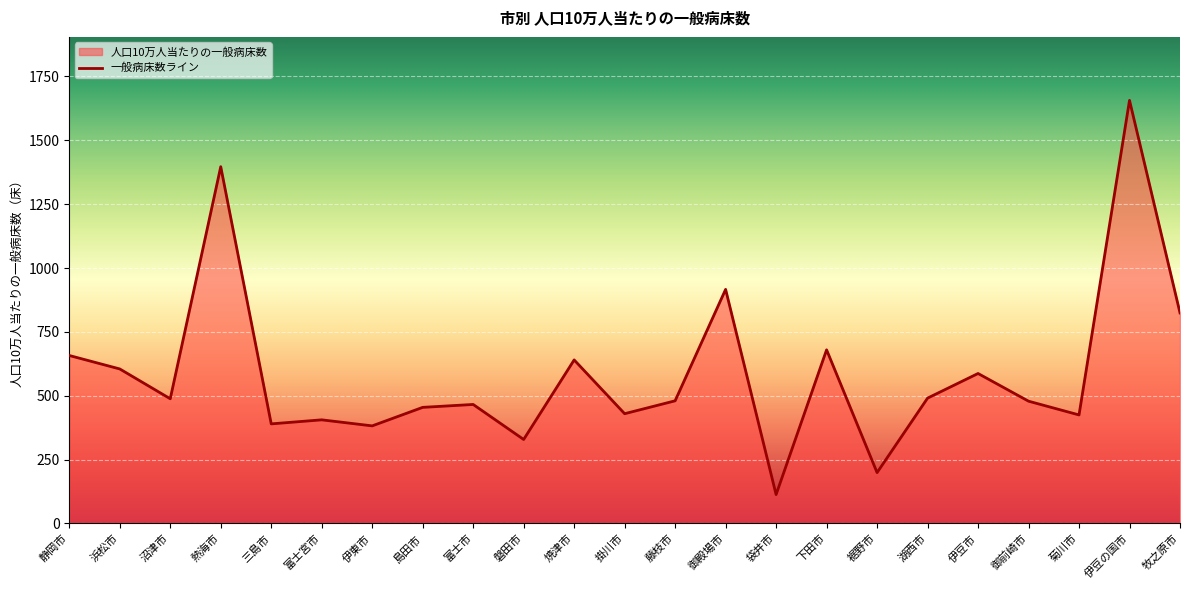

Reading left to right, list all the values displayed in this chart.

静岡市=657.6	浜松市=605.0	沼津市=488.2	熱海市=1396.8	三島市=389.9	富士宮市=405.7	伊東市=382.1	島田市=454.6	富士市=465.9	磐田市=328.8	焼津市=640.3	掛川市=429.7	藤枝市=480.2	御殿場市=916.4	袋井市=113.1	下田市=679.9	裾野市=199.1	湖西市=490.7	伊豆市=587.2	御前崎市=478.7	菊川市=424.9	伊豆の国市=1656.5	牧之原市=824.3